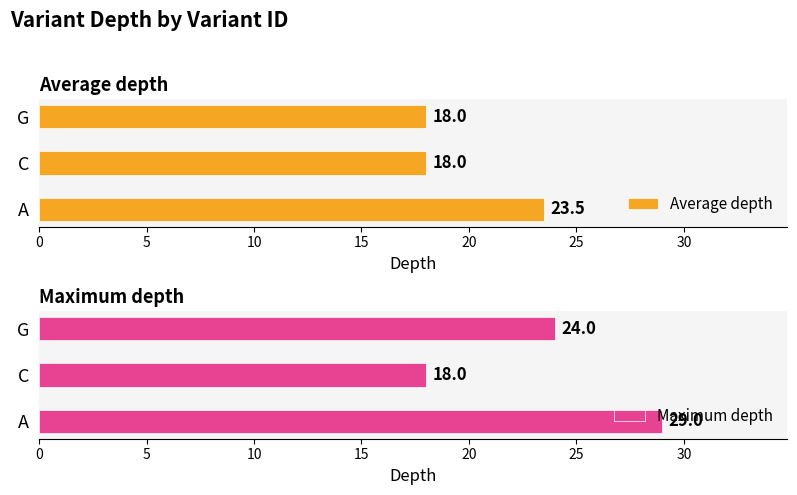

What is the sum of all Average depth values?

59.5